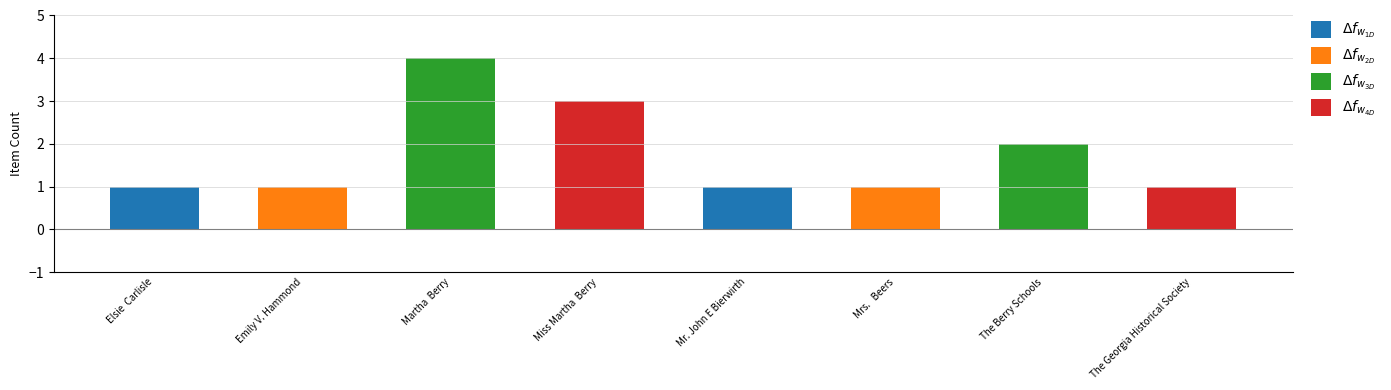

Where is $\Delta f_{w_{3D}}$ nearest to the value 2?

The Berry Schools